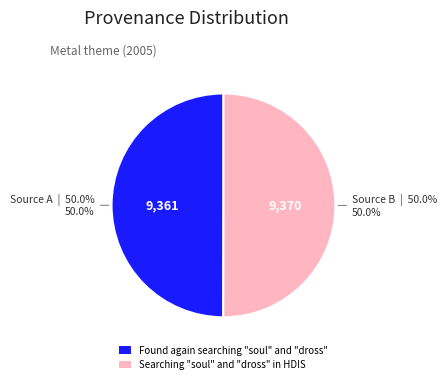

What is the ratio of the value at Found again searching "soul" and "dross" to the value at Searching "soul" and "dross" in HDIS?

1.0